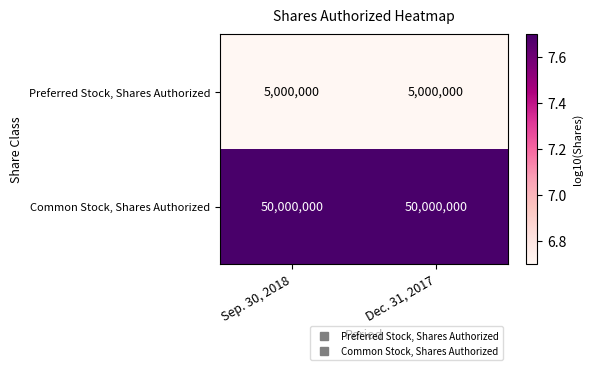

What is the difference between the highest and lowest values at Dec. 31, 2017?

45000000